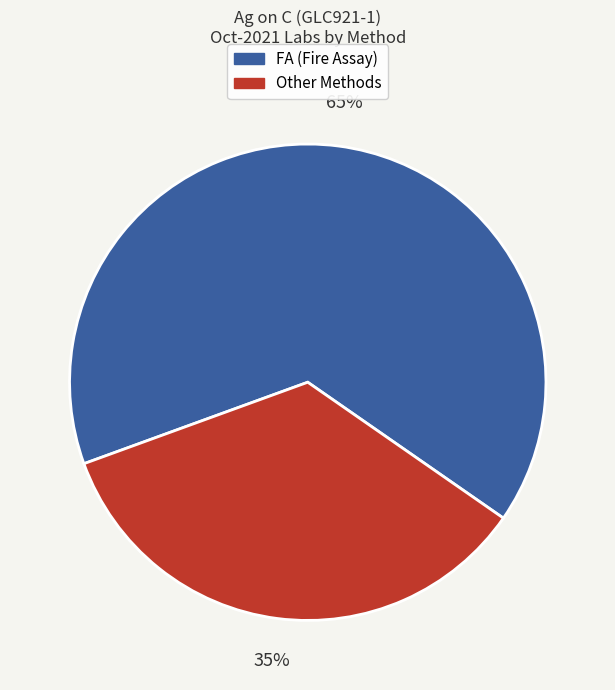

To the nearest percent, what is the difference between the largest and smallest slice percentages?

30%